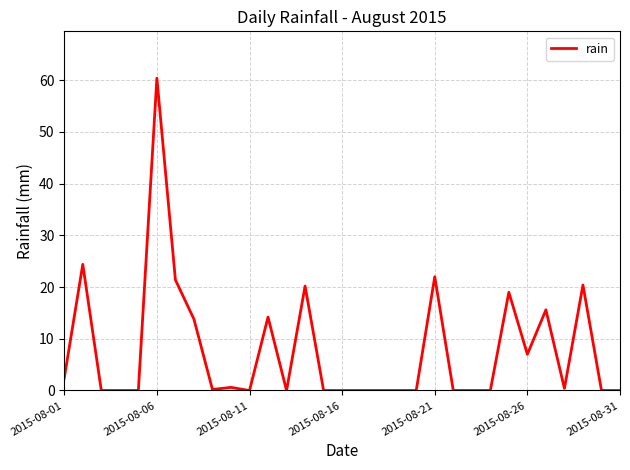

What is the maximum value shown in the chart?

60.4